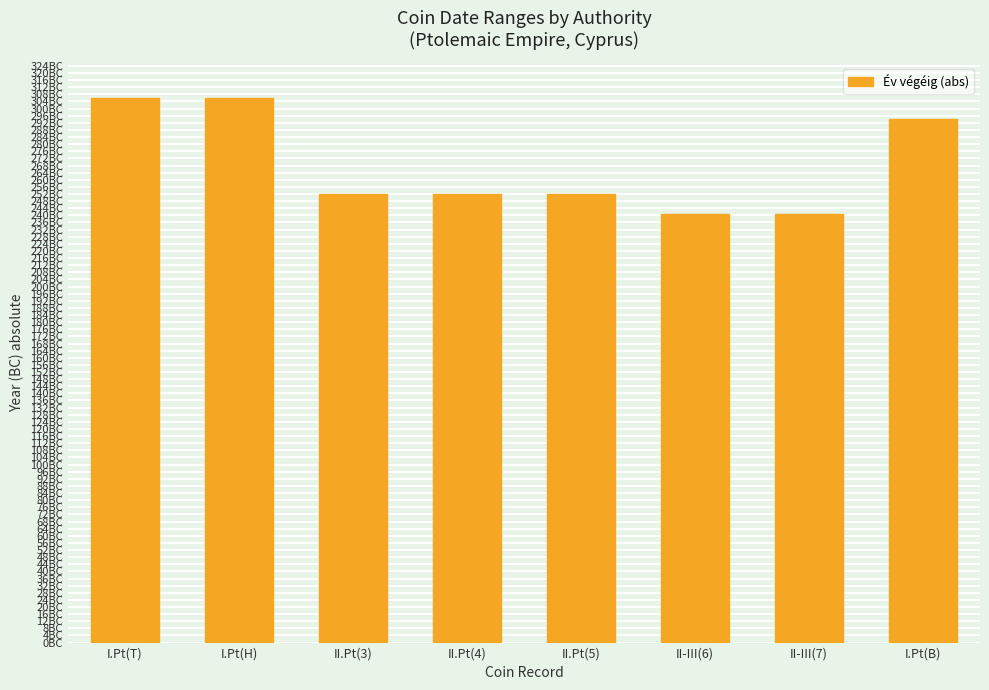

Does the chart contain any negative values?

No